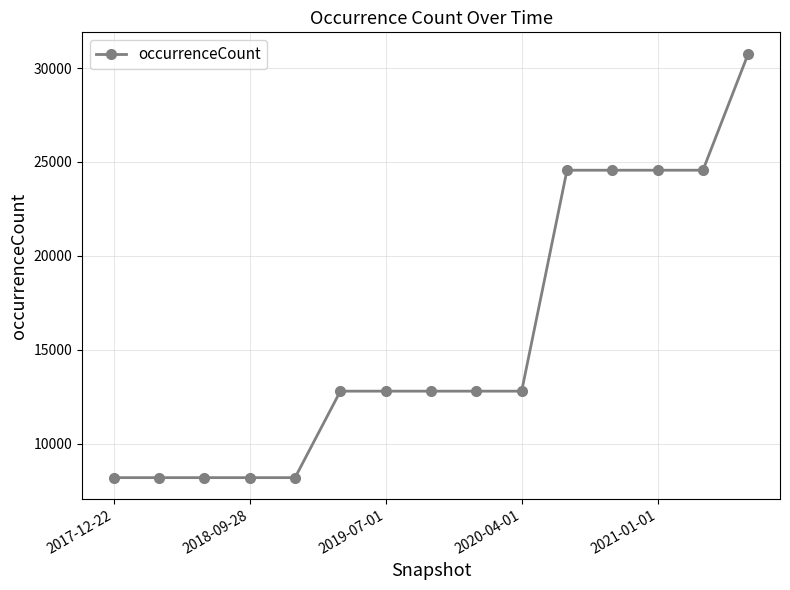

What is the difference between the second highest and minimum values?

16377